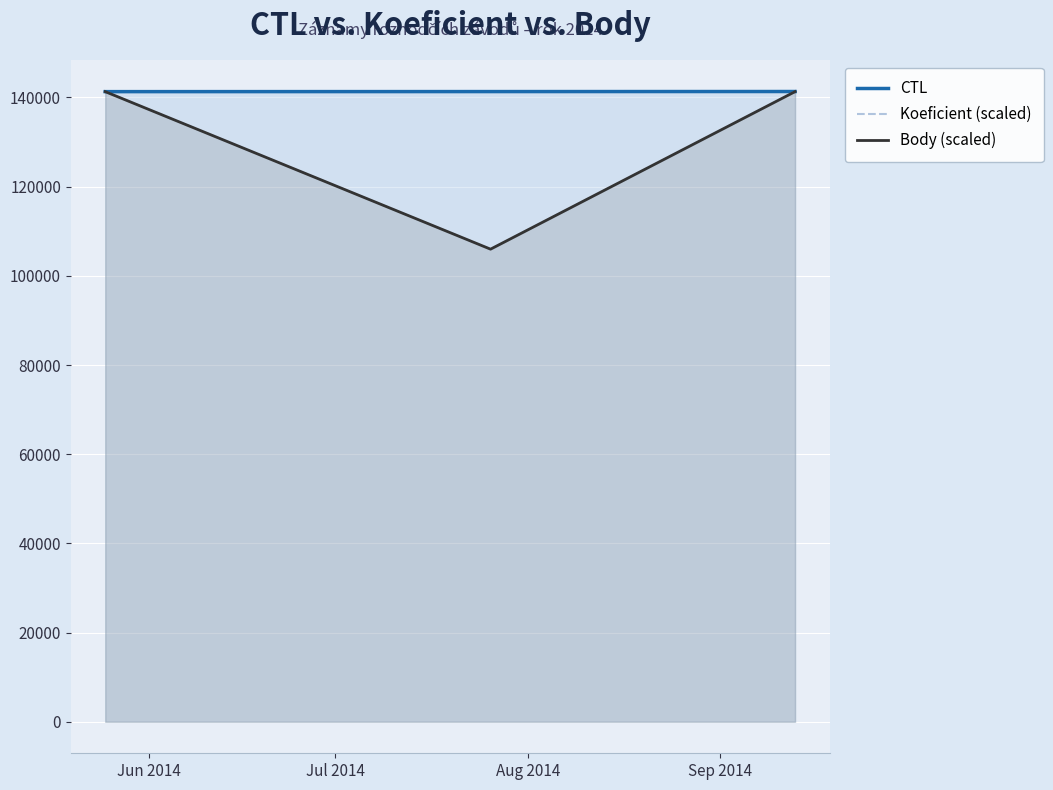

What is the difference between the maximum and minimum values in the Body (scaled) series?

35328.2